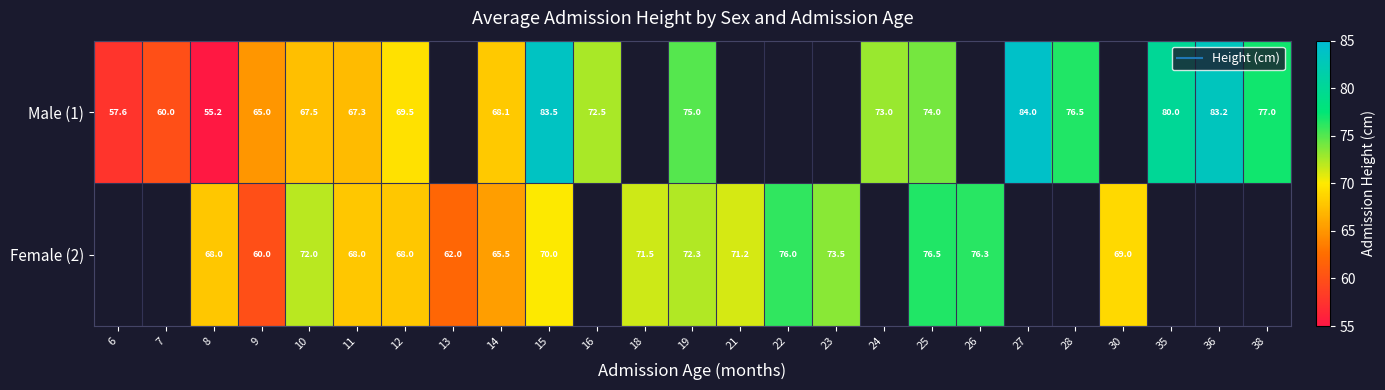

At which category is the sum across all series the highest?

15